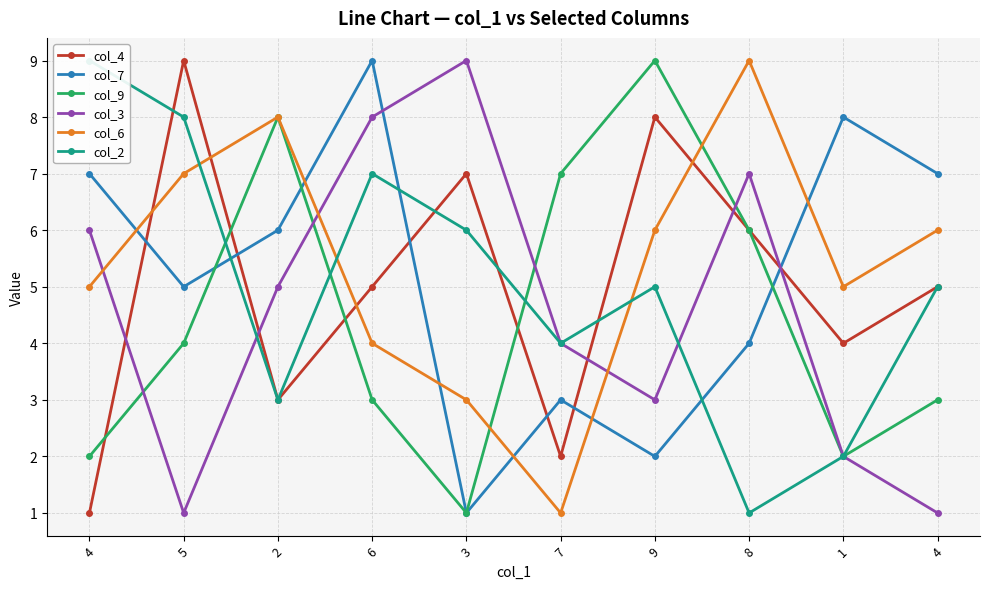

What is the greatest value displayed?

9